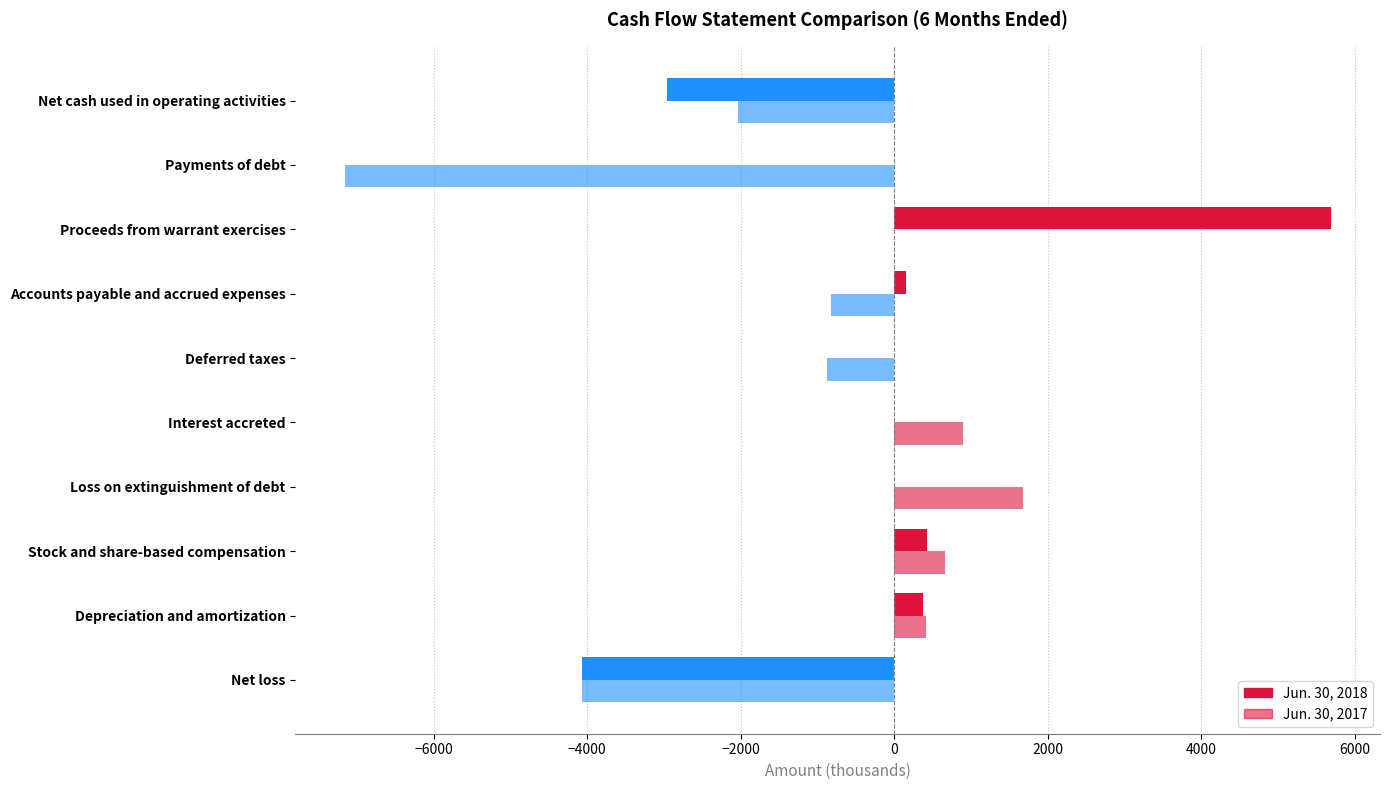

Reading left to right, extract all data points from this chart.

Jun. 30, 2018: -4073	371	431	0	0	0	148	5683	-2	-2965
Jun. 30, 2017: -4071	414	654	1680	893	-876	-824	0	-7159	-2038